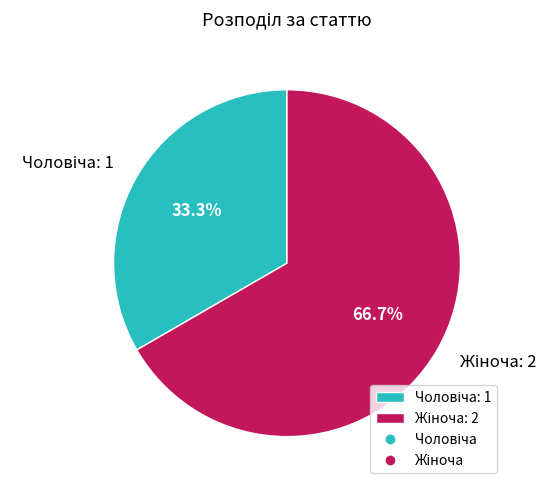

How many segments does this pie chart have?

2